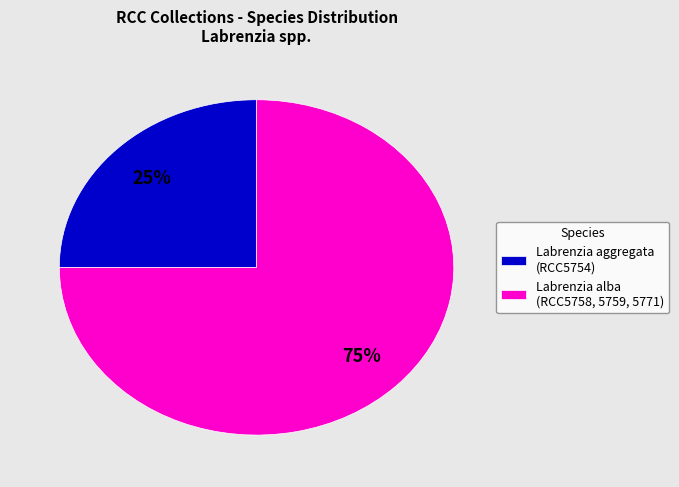

Is it true that Labrenzia alba (RCC5758, 5759, 5771) is 84% of the pie?

False